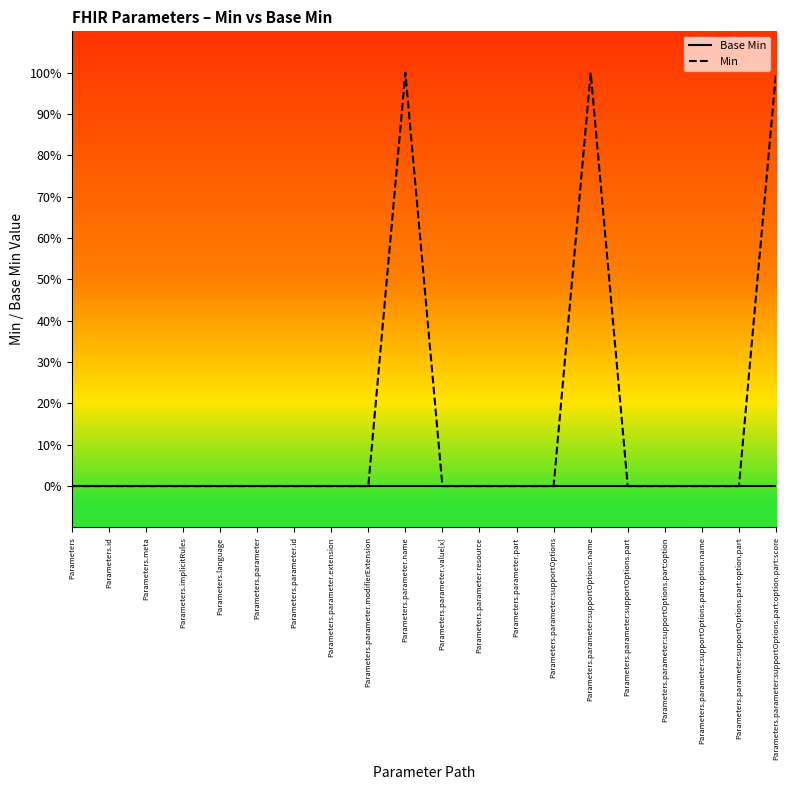

Which has a higher value, Parameters.parameter:supportOptions or Parameters.parameter.id?

Parameters.parameter:supportOptions